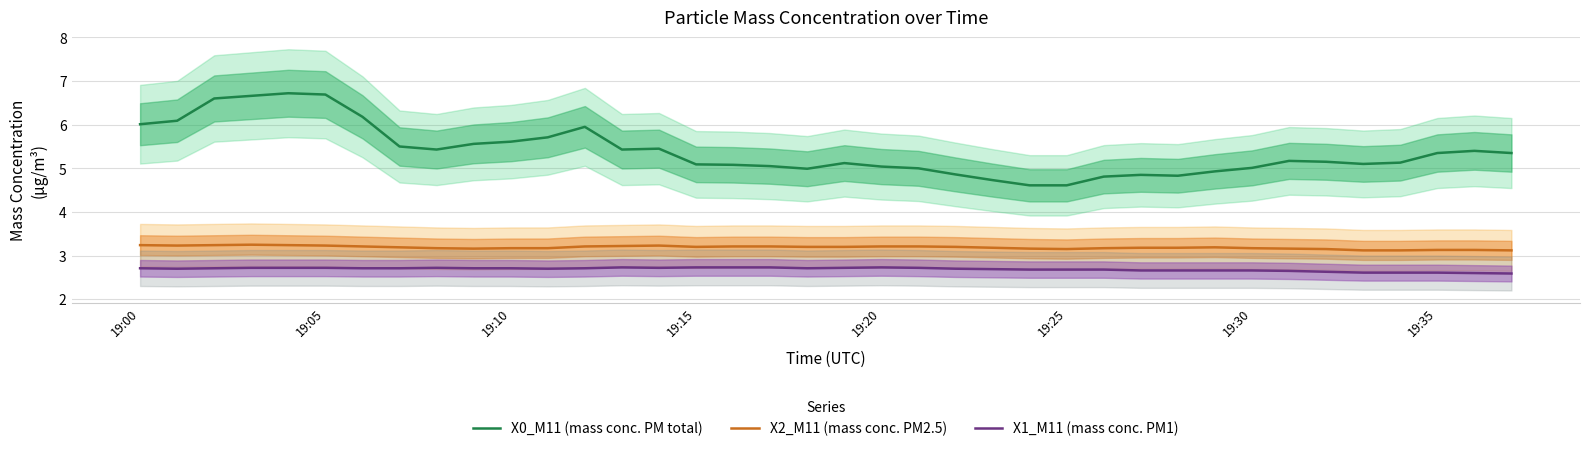

True or false: X0_M11 (mass conc. PM total) and X2_M11 (mass conc. PM2.5) intersect in this chart.

False